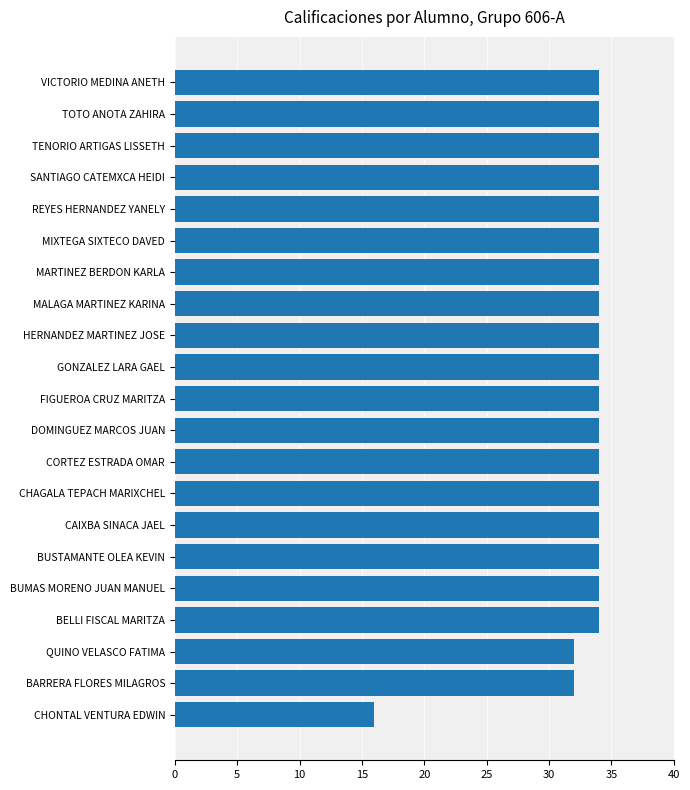

Reading bottom to top, transcribe all the data shown in this chart.

16	32	32	34	34	34	34	34	34	34	34	34	34	34	34	34	34	34	34	34	34